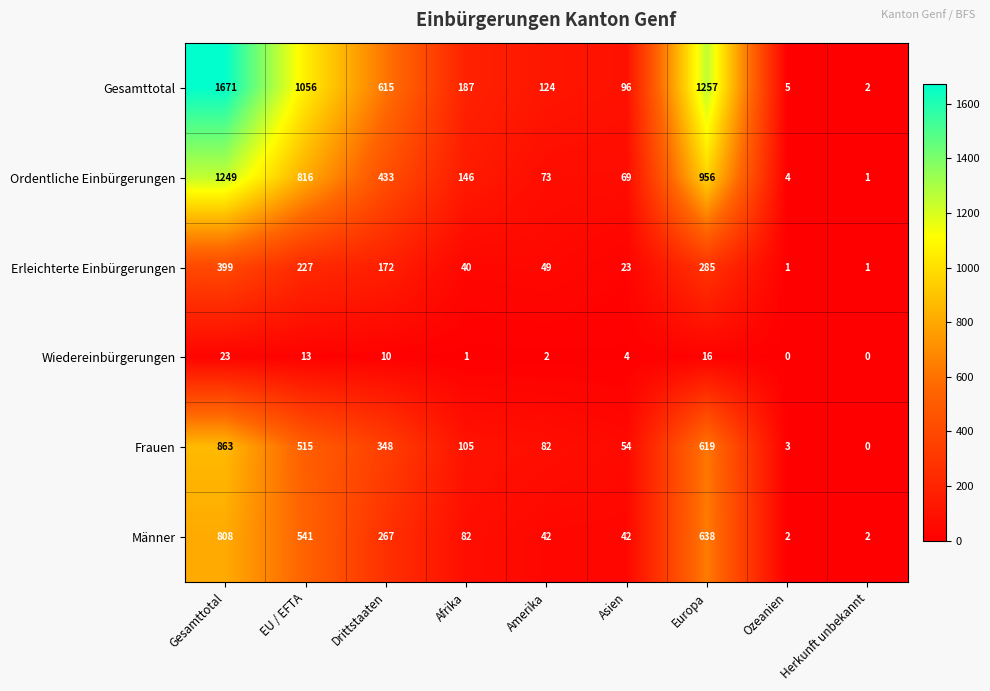

At which label is Gesamttotal closest to 836?

EU / EFTA